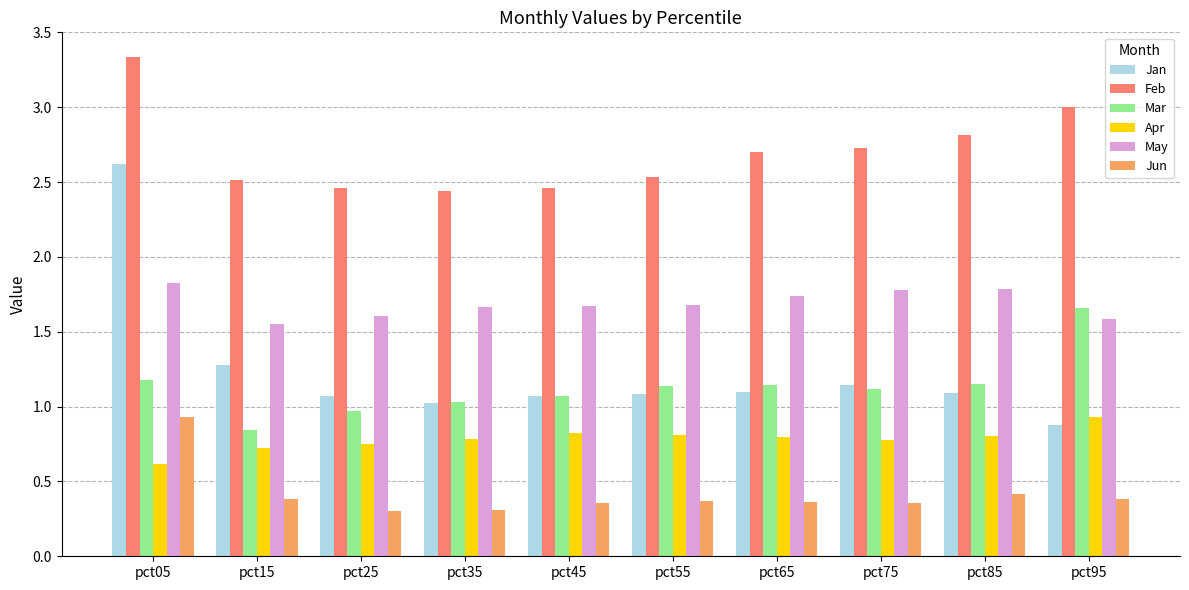

Which series has the largest total across all categories?

Feb